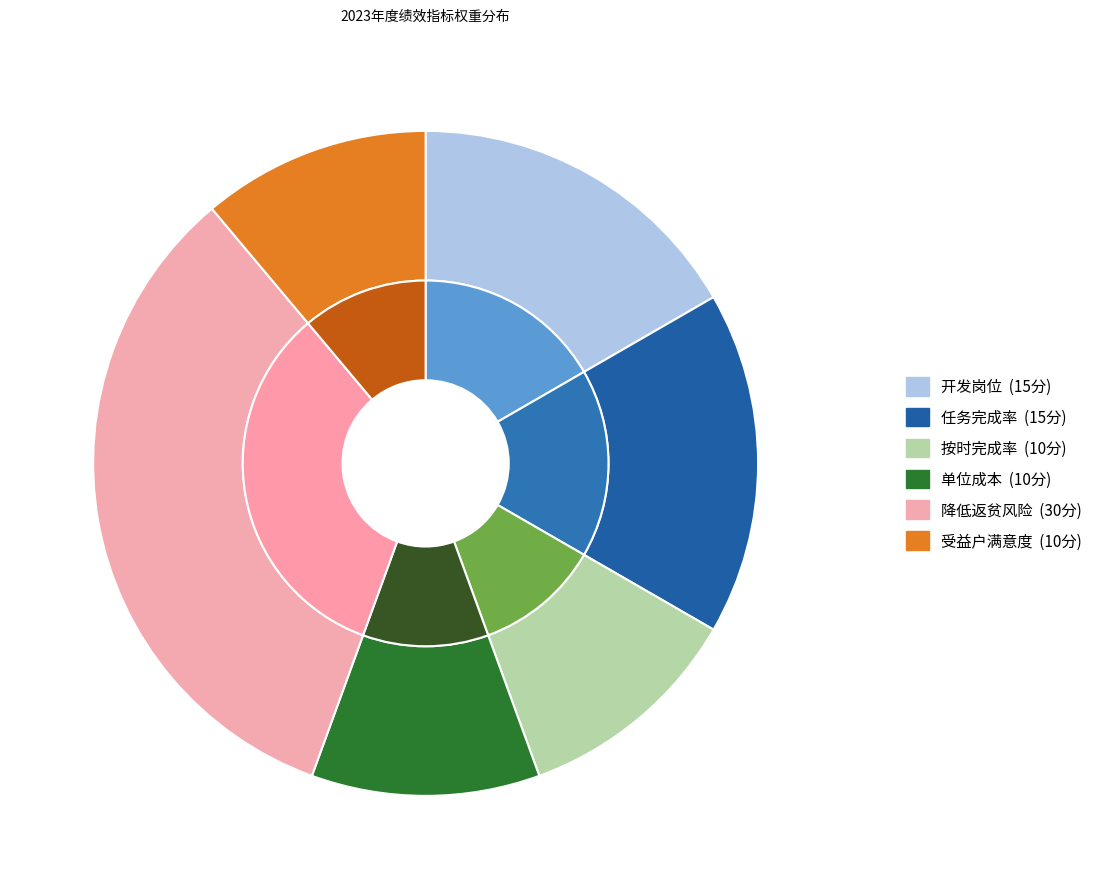

The 任务完成率 slice represents 8% of the pie. True or false?

False